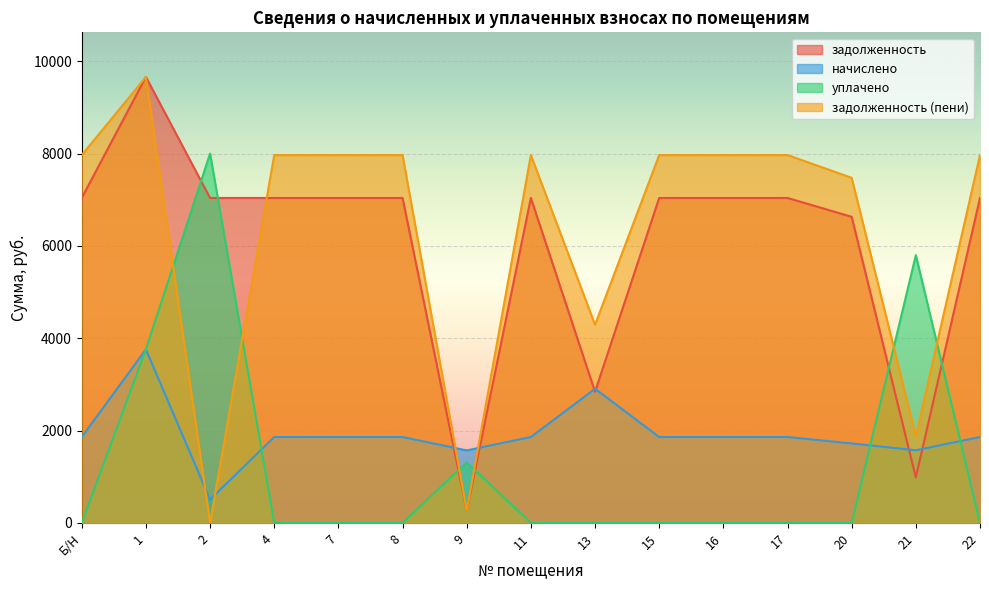

Does the chart display data point markers on the line(s)?

No